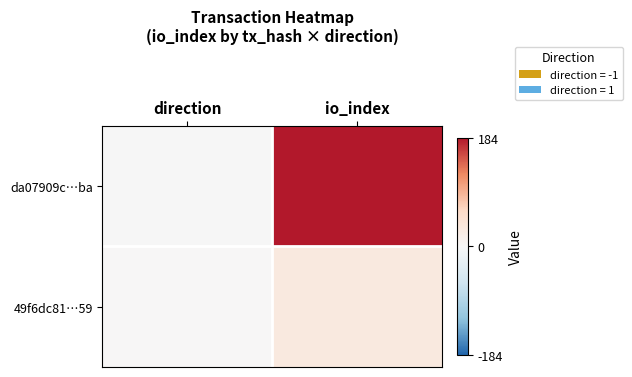

What is the maximum value shown in the chart?

184